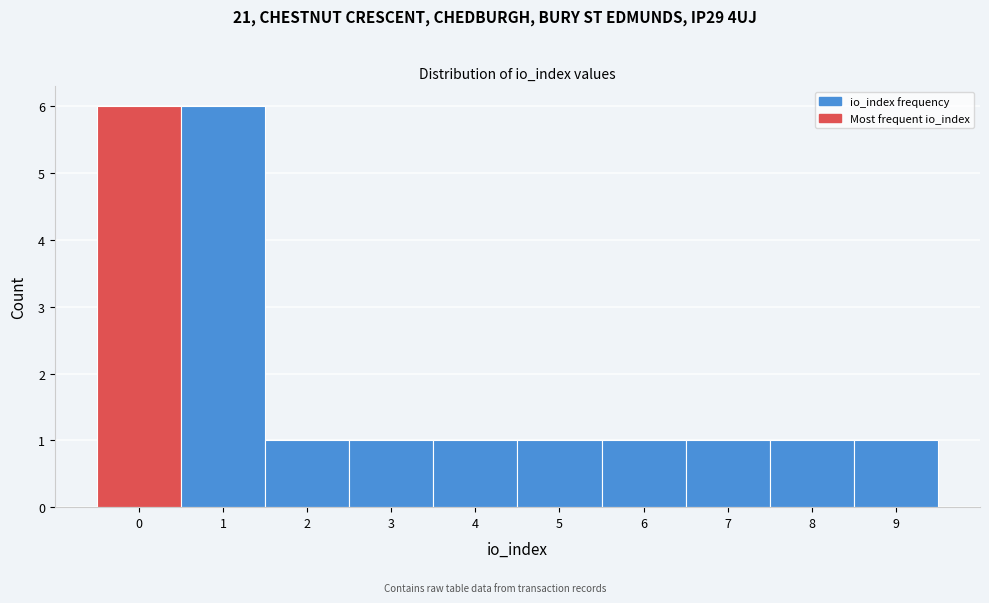

How tall is the bar that spans 1.5 to 2.5 on the x-axis? The values are not printed on the chart, so give them approximately, as read against the axis.

1